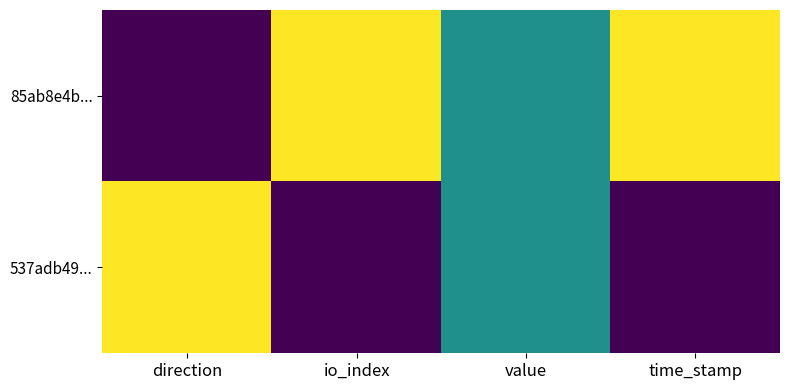

At how many categories does at least one series exceed 0?

4